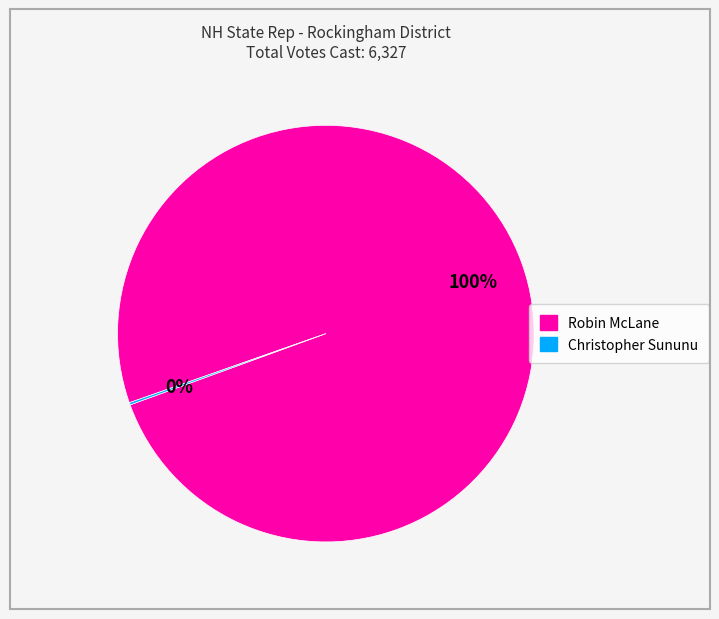

The Robin McLane slice represents 87% of the pie. True or false?

False